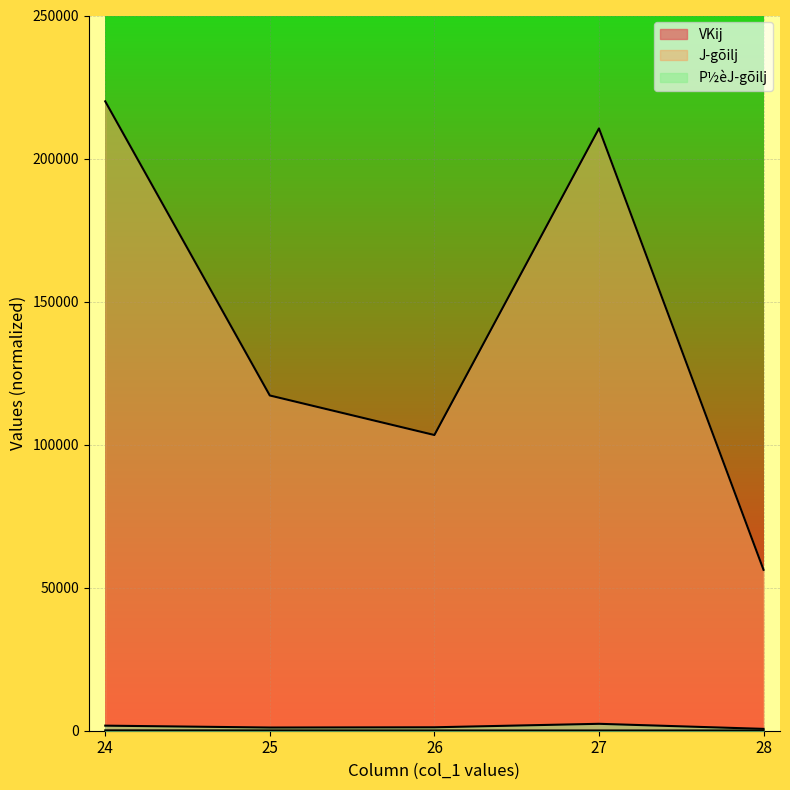

At how many categories does at least one series exceed 204302?

2